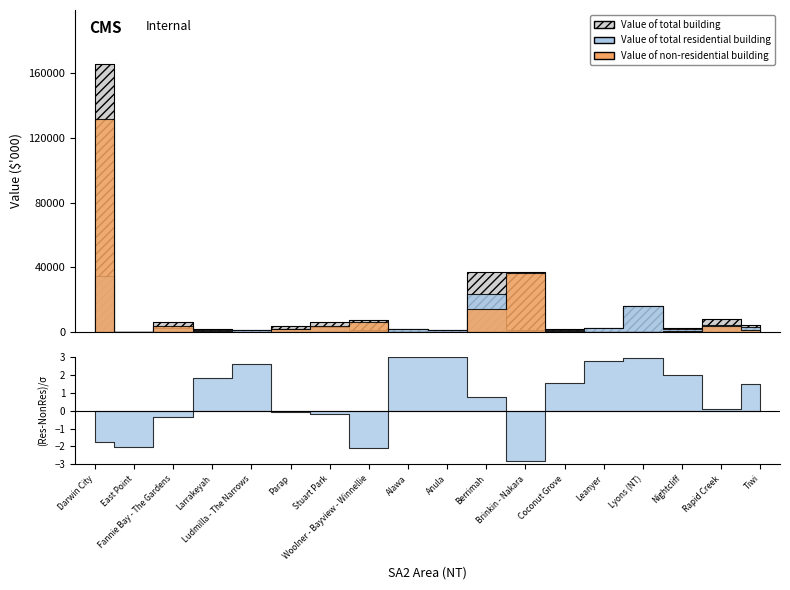

The value of Value of total building at Rapid Creek is 3021.5. True or false?

False